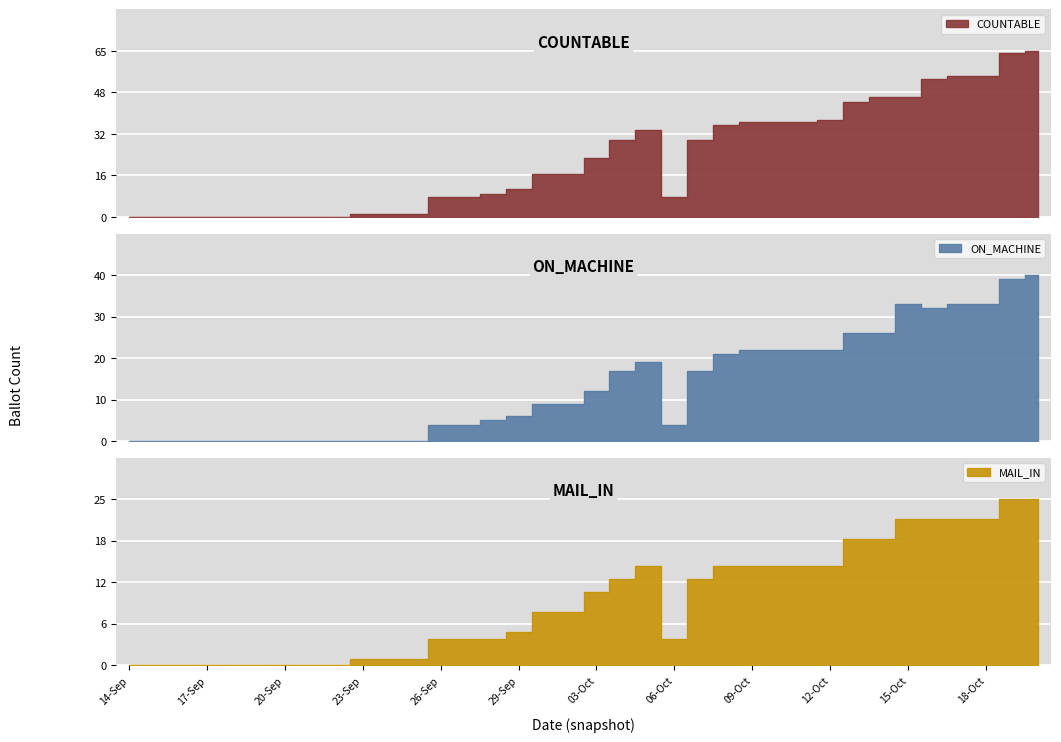

How many categories are shown in the chart?

36